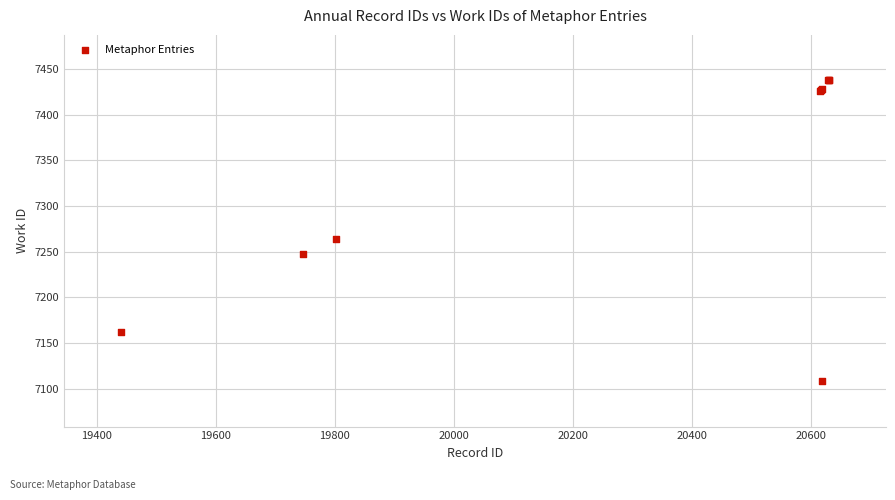

What Y value in the scatter plot is closest to 7273?

7264